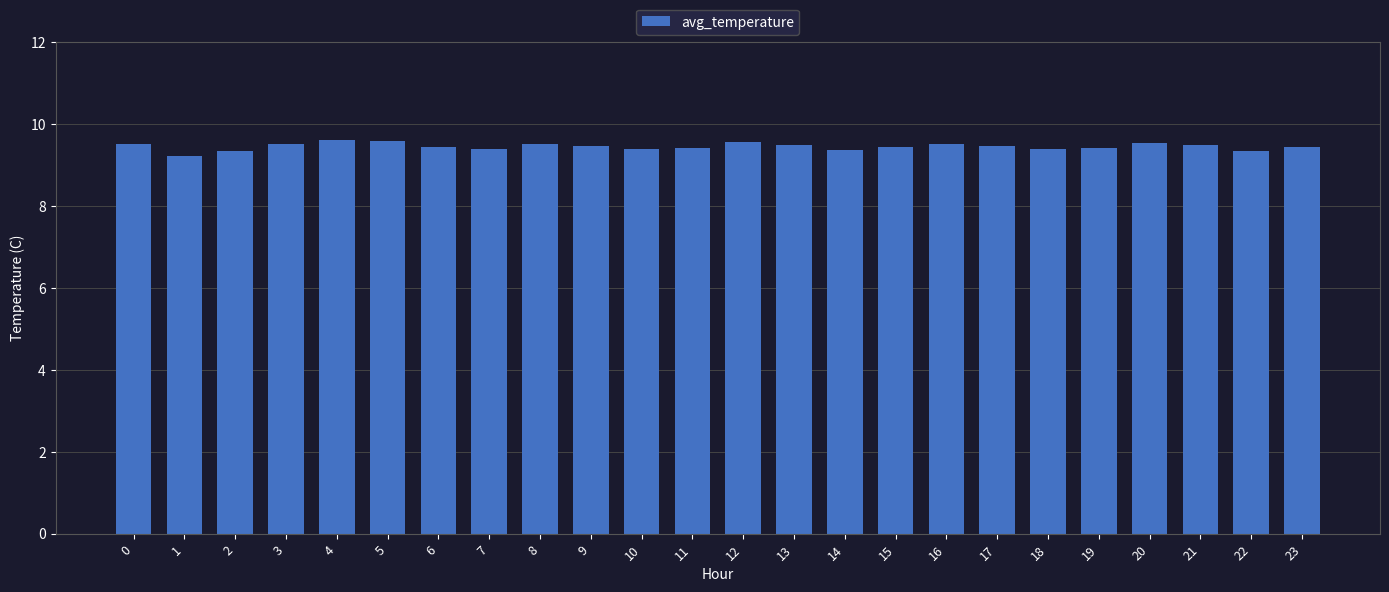

Are the bars grouped side by side (vs. stacked)?

No